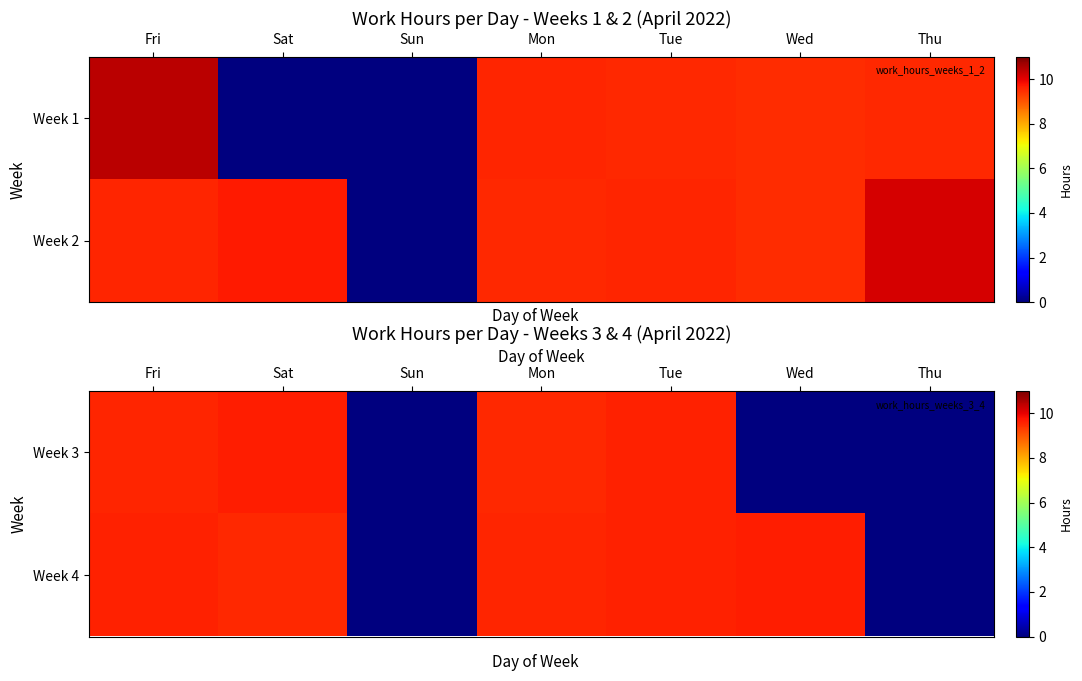

How many positive values does the Week 4 series have?

5